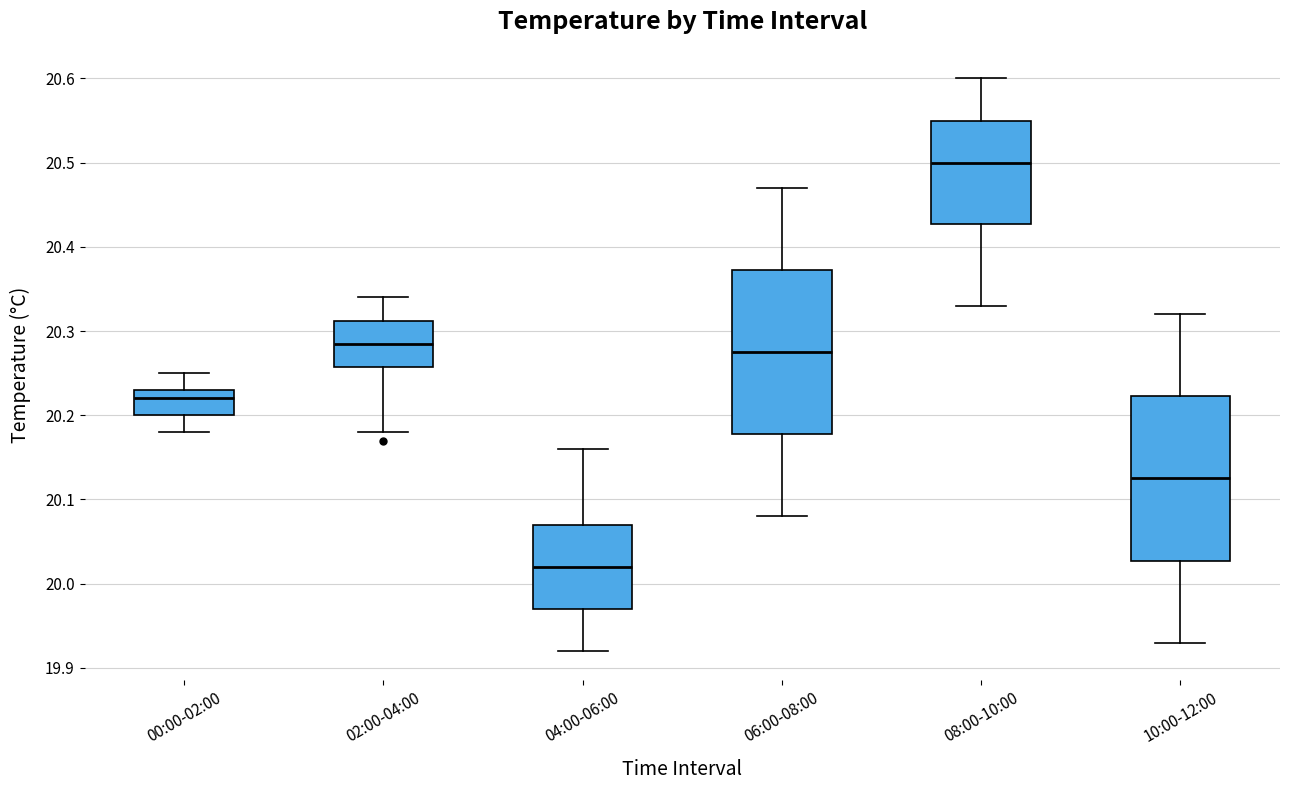

Which box's median line is the lowest?

04:00-06:00